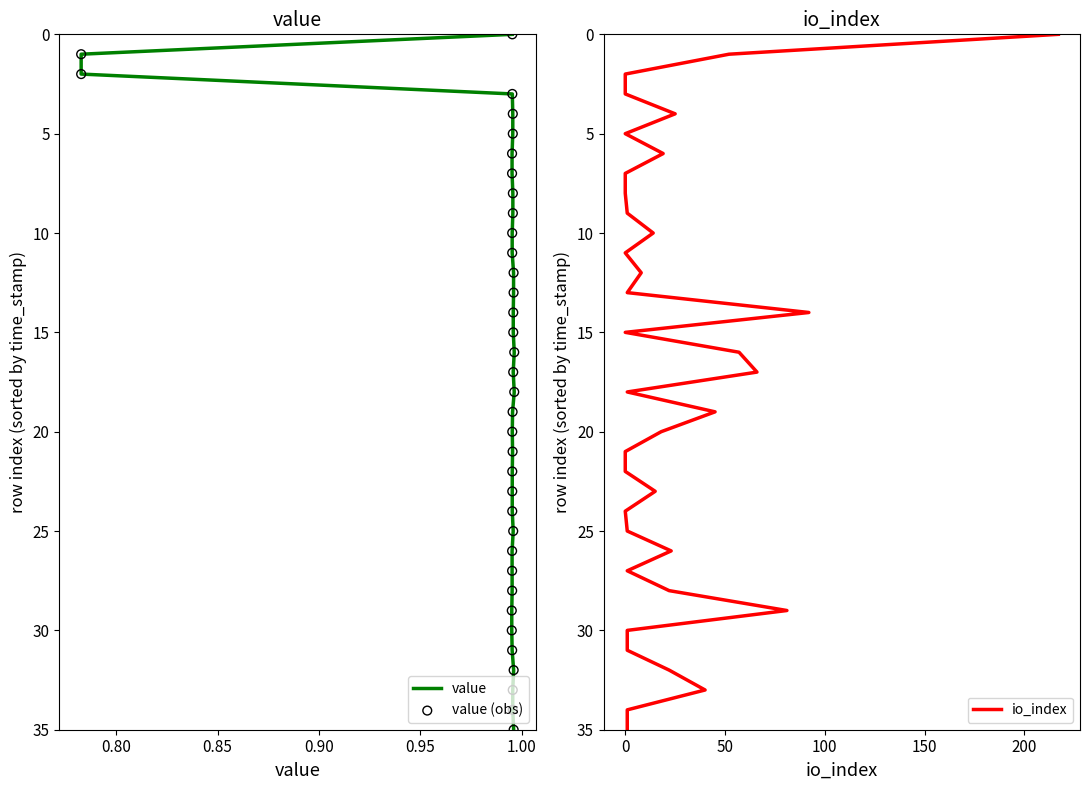

Which series has the largest Y range (max minus min)?

value